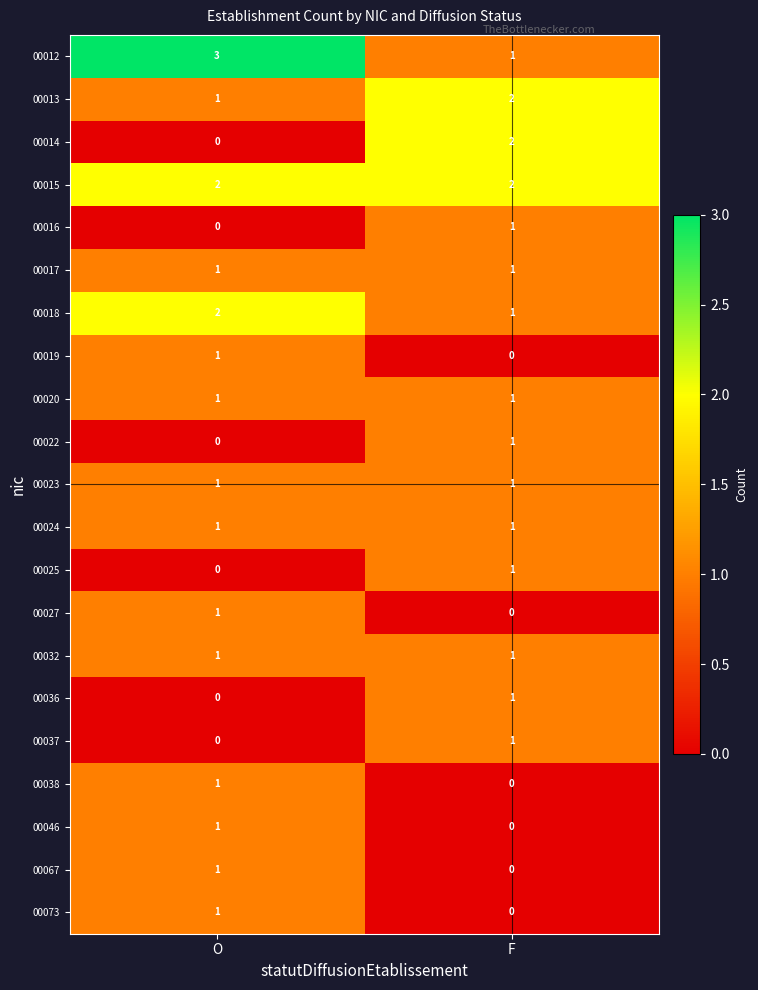

Which category has the lowest value in the 00013 series?

O